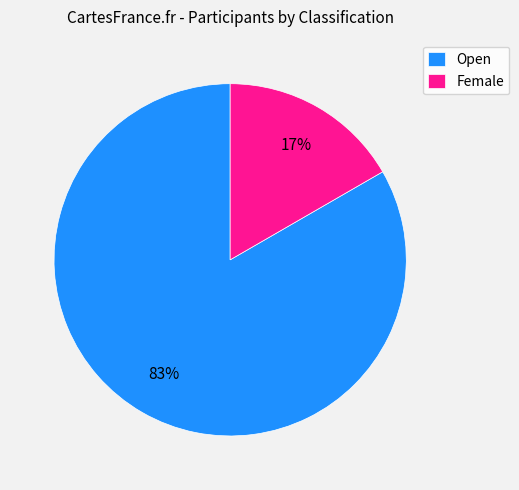

Approximately how many times larger is the value at Female compared to Open?

0.2